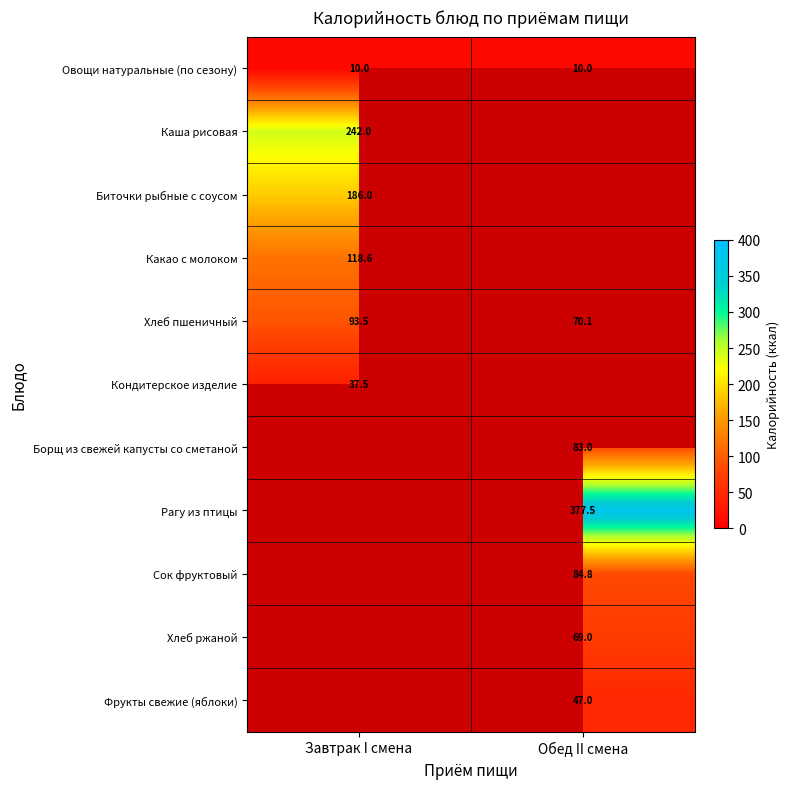

What is the approximate value of Хлеб пшеничный at Завтрак I смена?

93.5